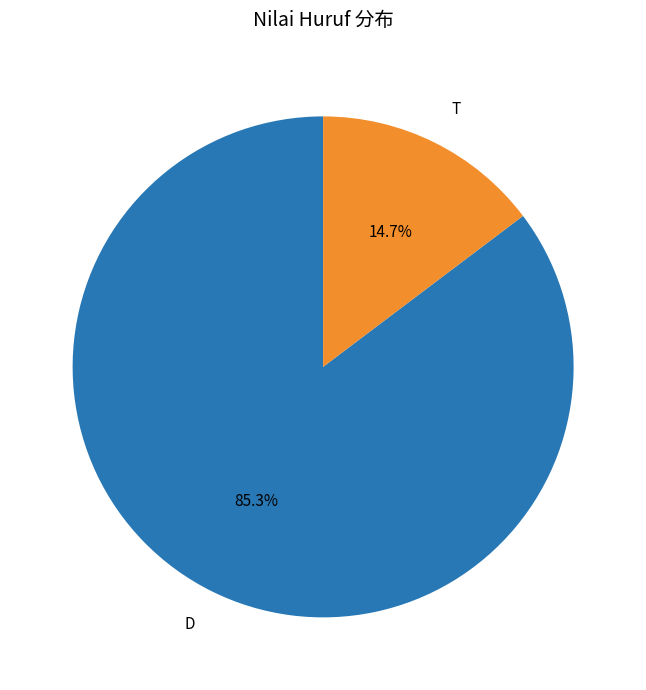

What percentage is the T slice, to the nearest percent?

15%